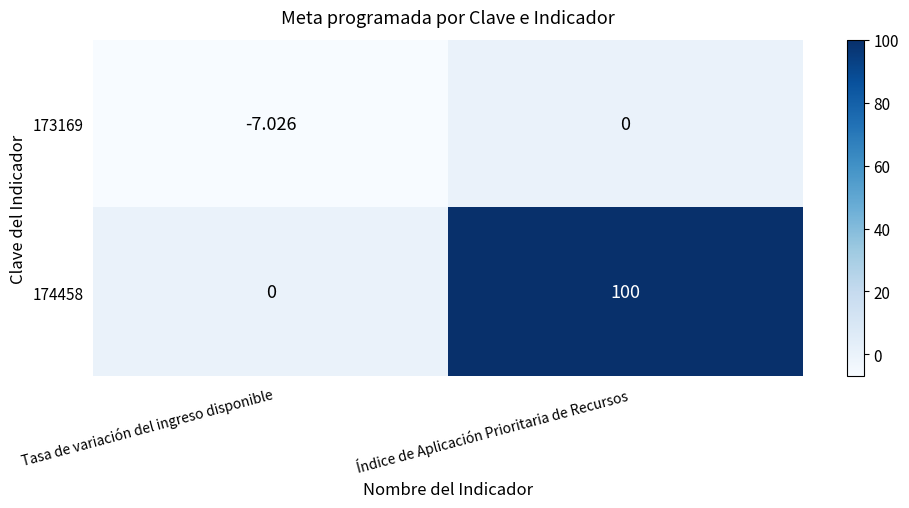

Between Tasa de variación del ingreso disponible and Índice de Aplicación Prioritaria de Recursos, which series saw the biggest shift?

174458